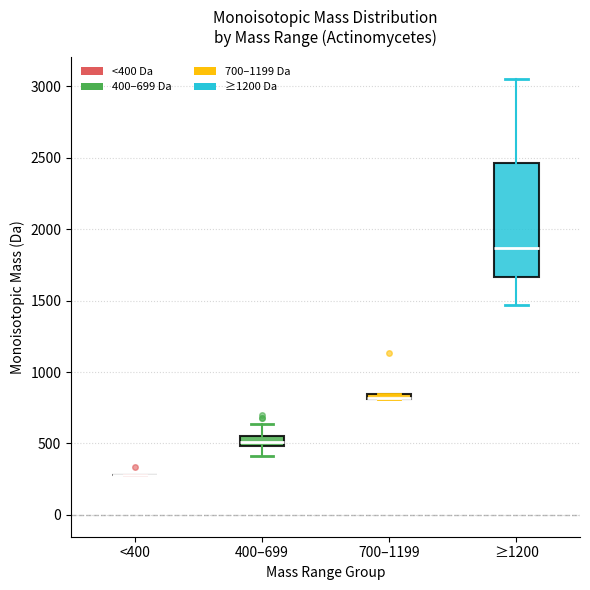

Where does the lower whisker of the box for 400–699 end on the y-axis? The values are not printed on the chart, so give them approximately, as read against the axis.

400